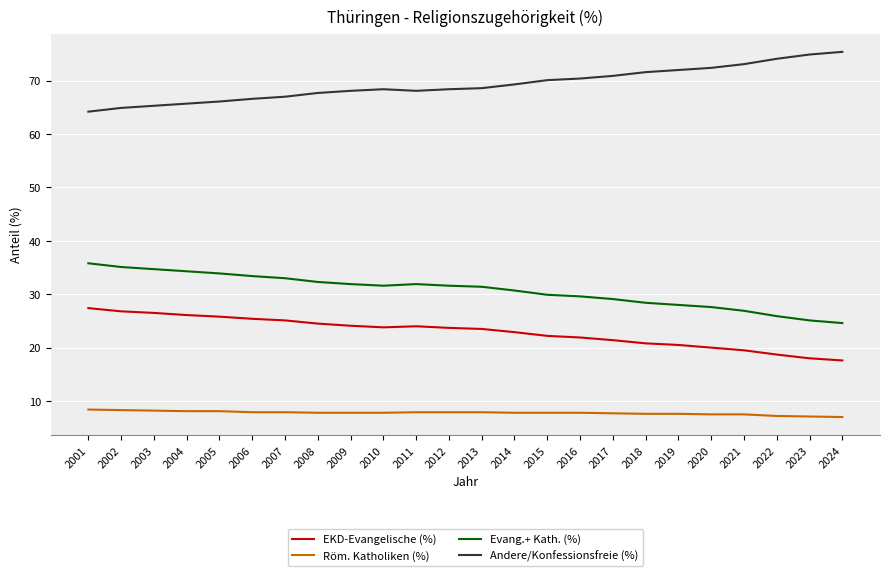

True or false: Andere/Konfessionsfreie (%) and EKD-Evangelische (%) cross at least once.

False